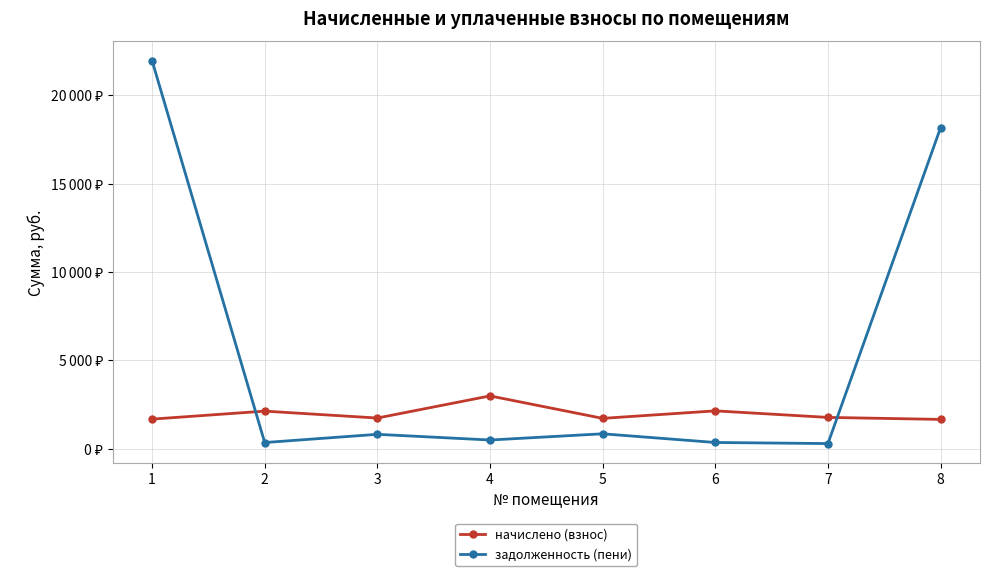

Does the chart have visible grid lines?

Yes